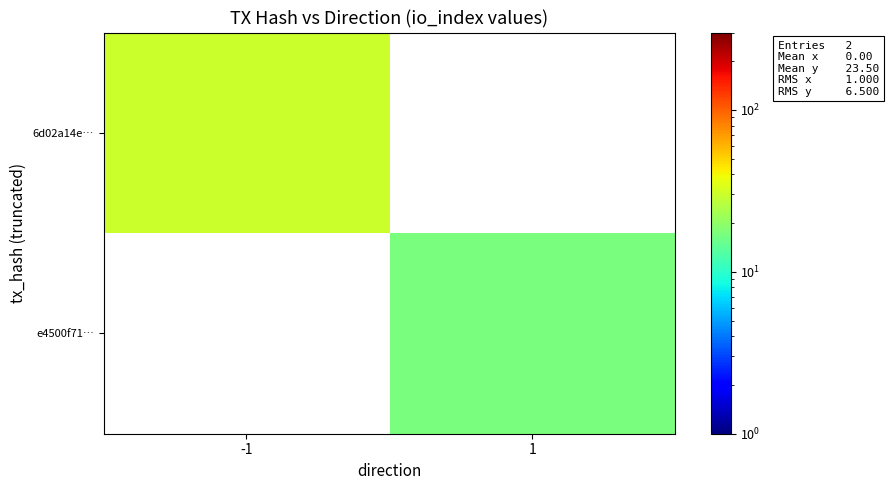

How many data points does each series have?

2